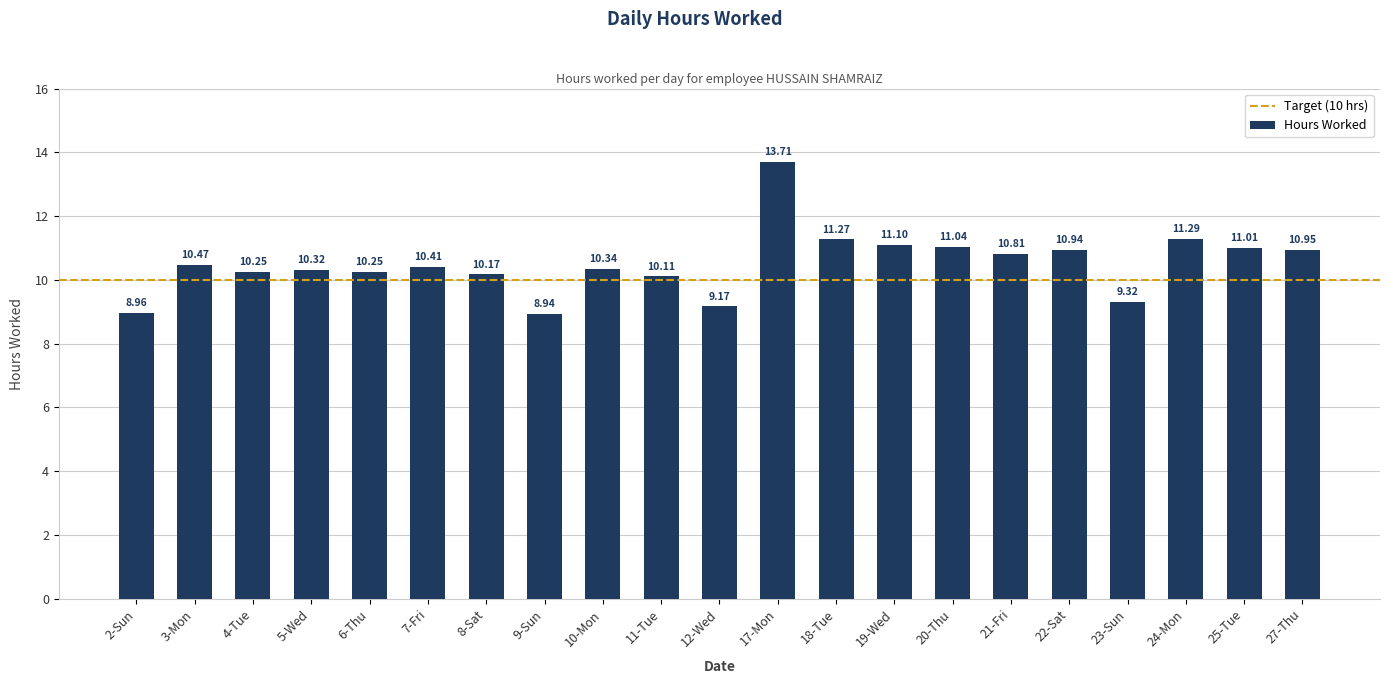

What is the difference between the maximum and minimum values?

4.8